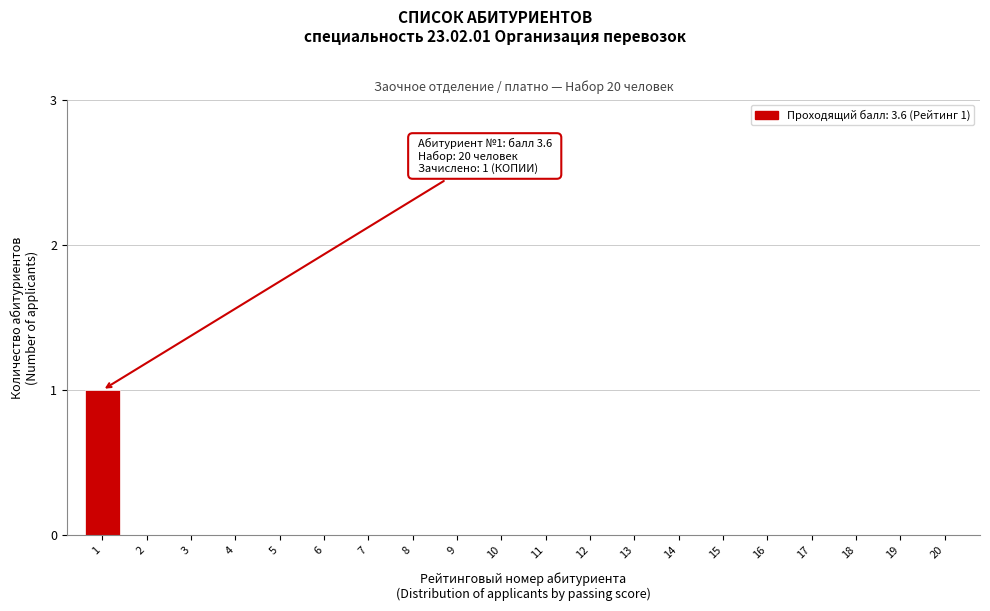

Reading left to right, list all the values displayed in this chart.

1=1	2=0	3=0	4=0	5=0	6=0	7=0	8=0	9=0	10=0	11=0	12=0	13=0	14=0	15=0	16=0	17=0	18=0	19=0	20=0